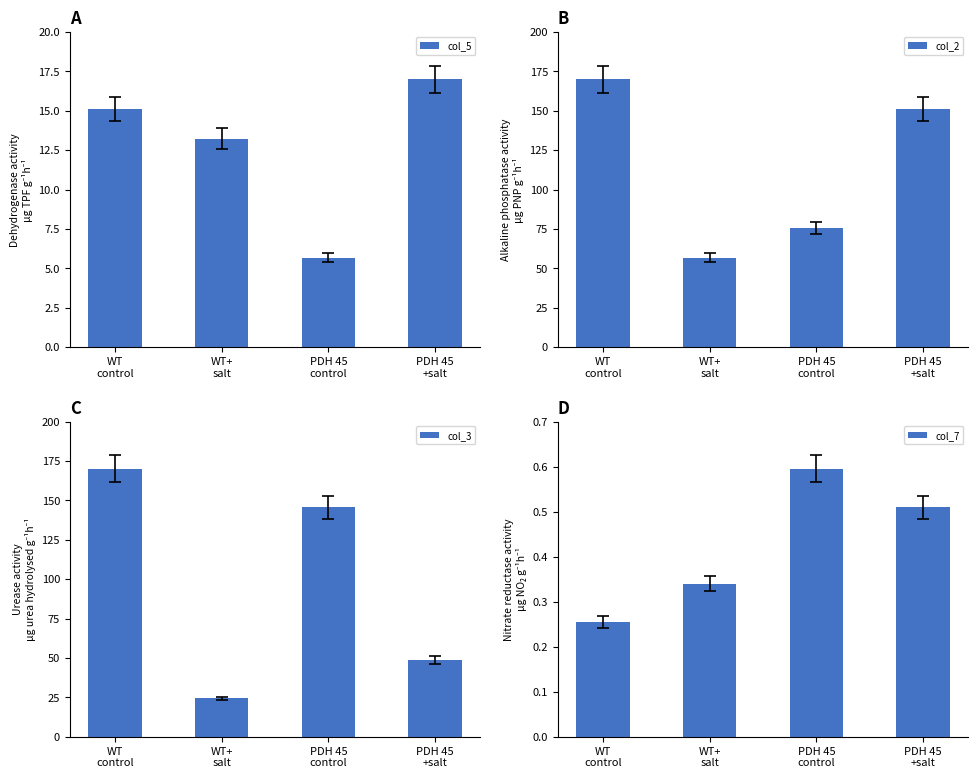

The col_7 series shows 0.1 at WT+
salt. True or false?

False